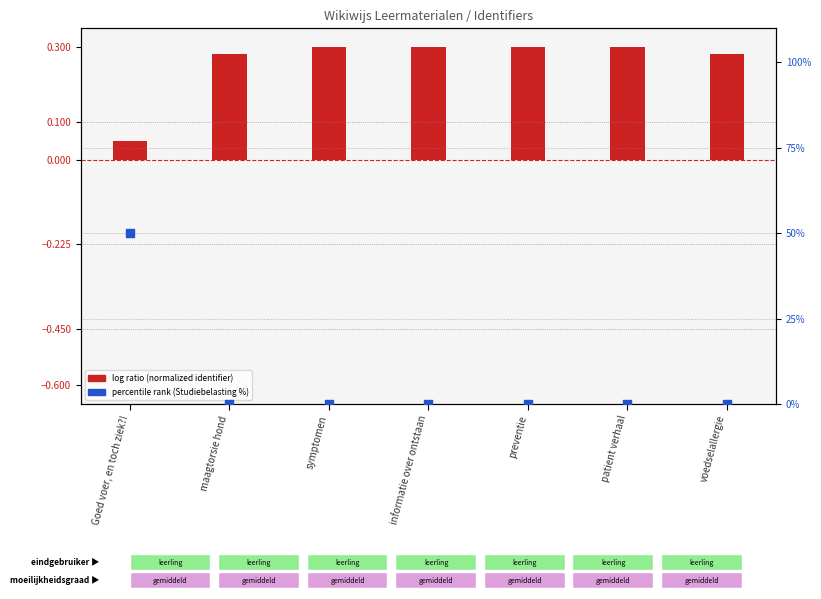

Which series contains the lowest Y value?

percentile rank (Studiebelasting %)